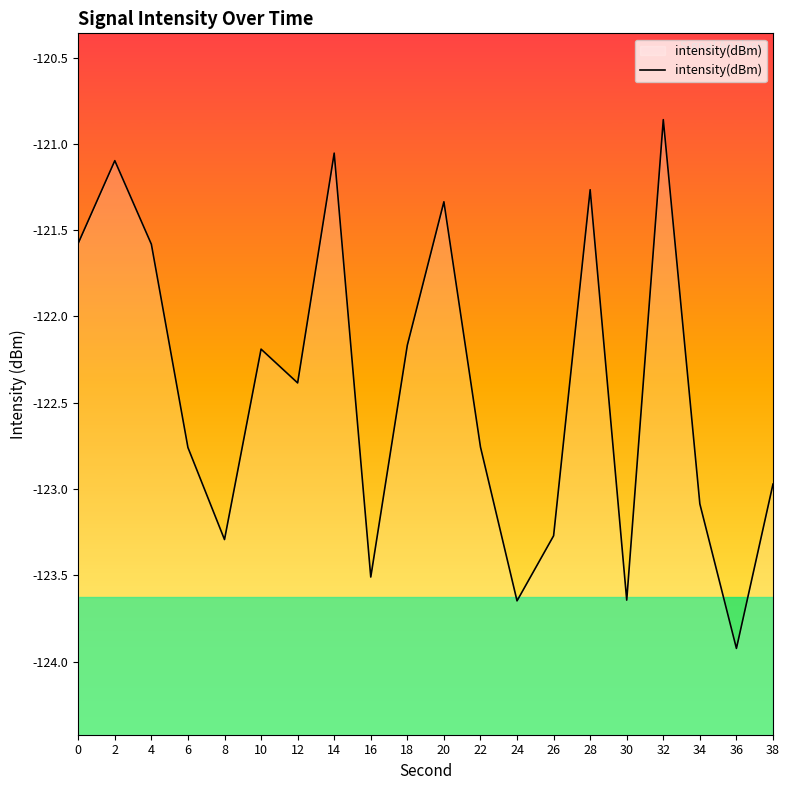

How many categories are shown in the chart?

20